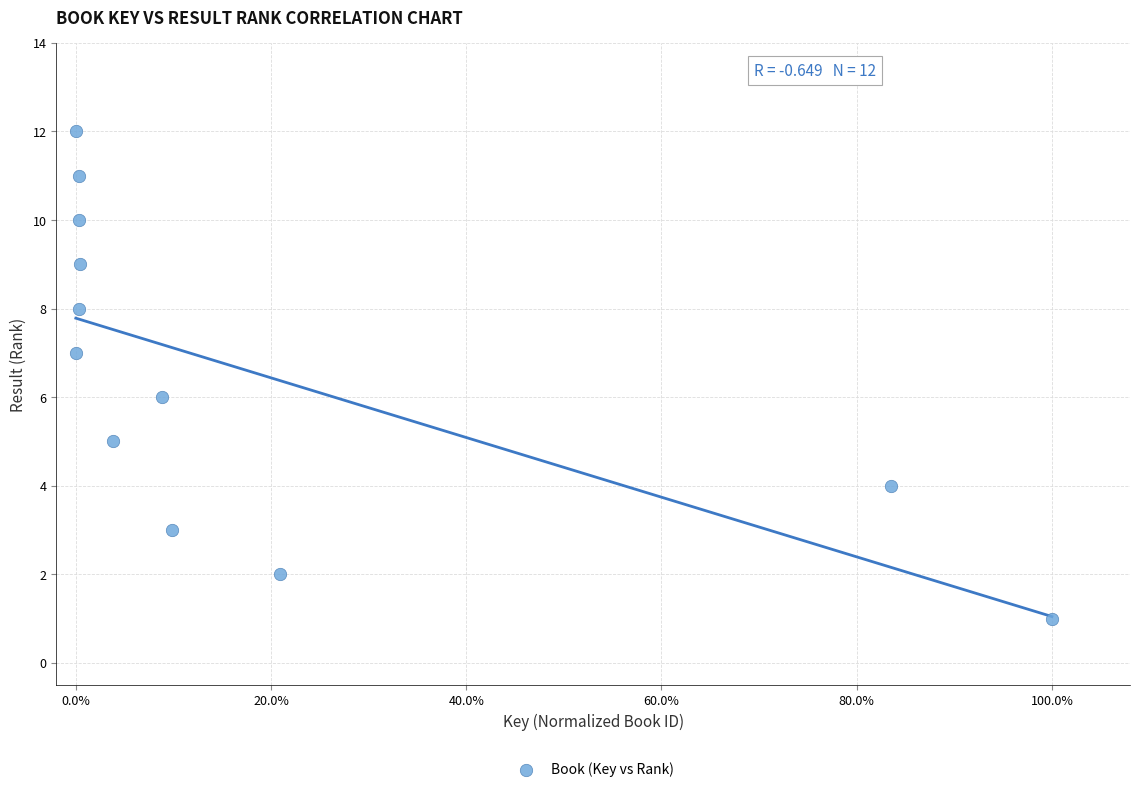

What is the range of Y values (max minus min)?

11